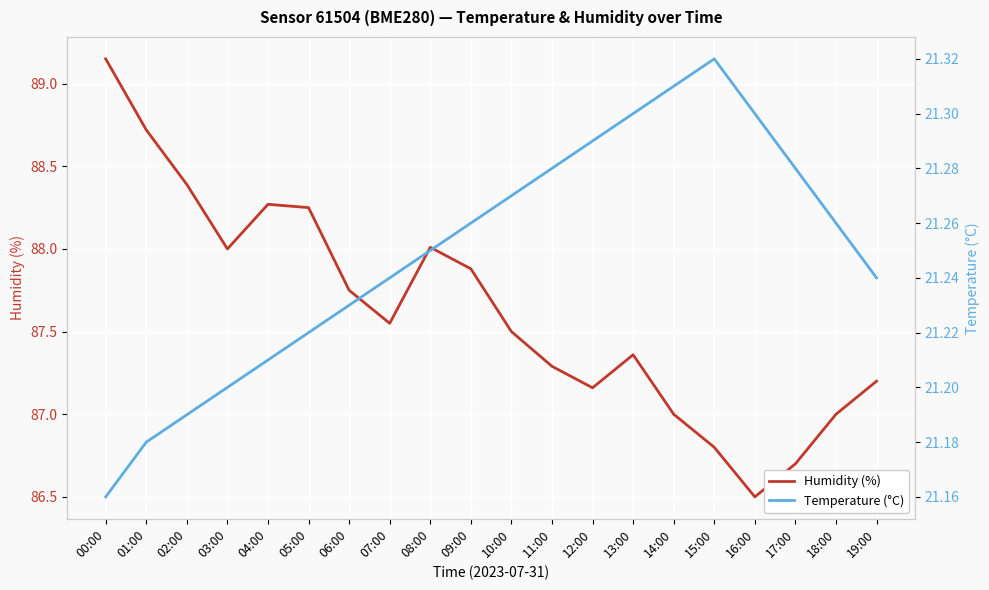

The Humidity (%) series shows 147.3 at 16:00. True or false?

False